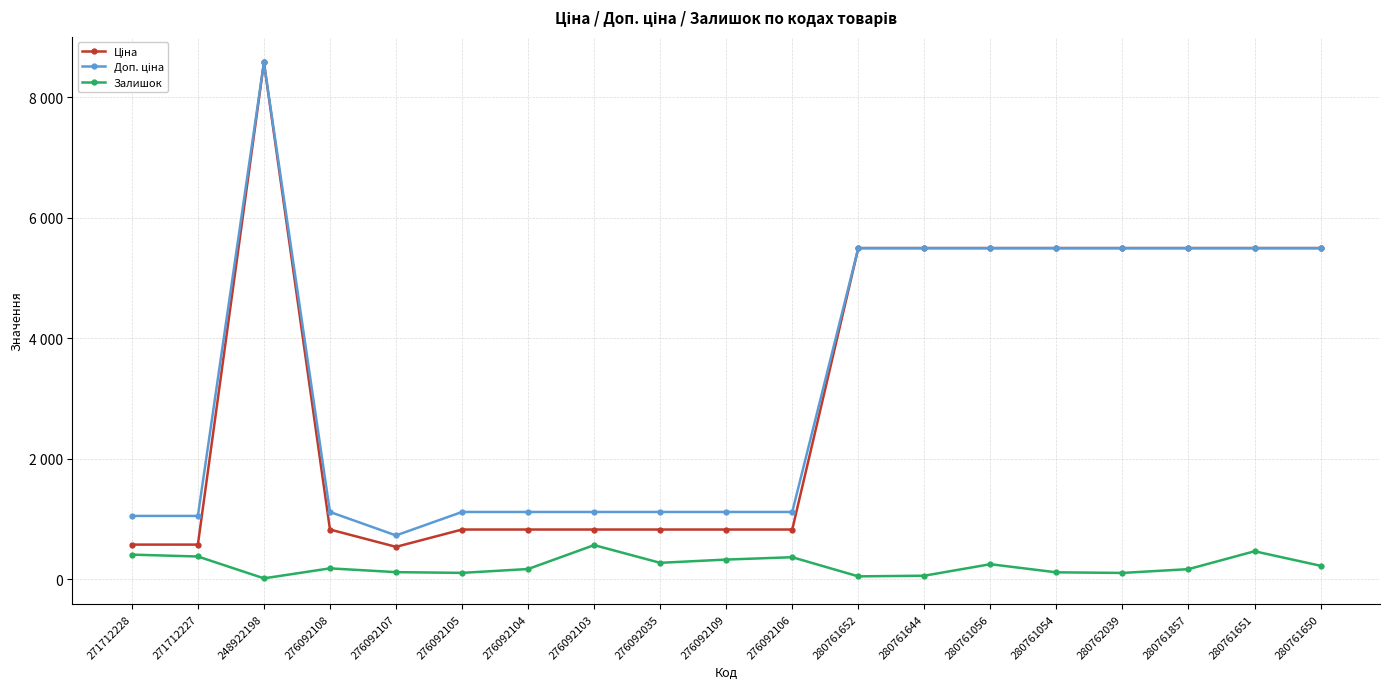

Does the chart have visible grid lines?

Yes